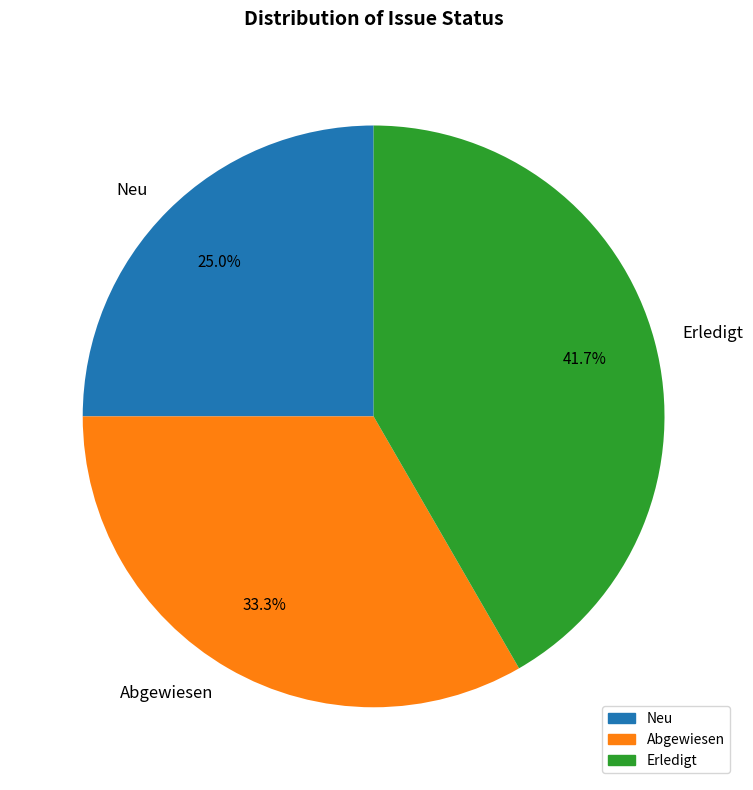

Does Erledigt represent more than half of the total?

No